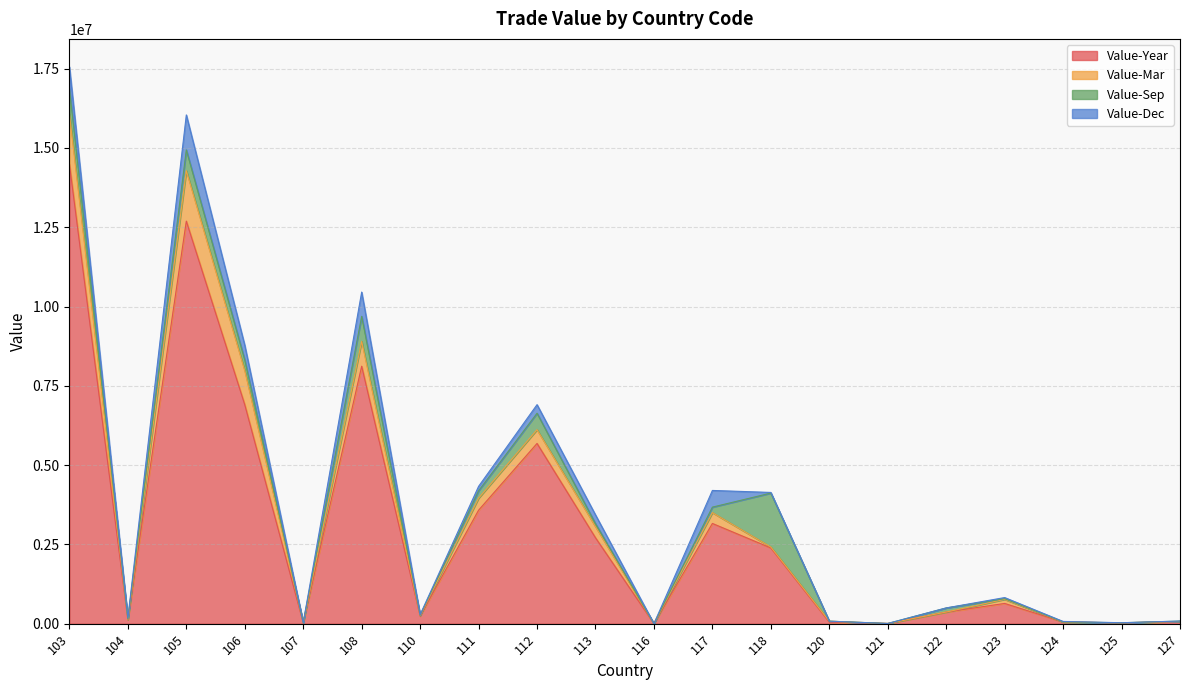

In Value-Mar, how many points are higher than both neighbors (excluding endpoints)?

5